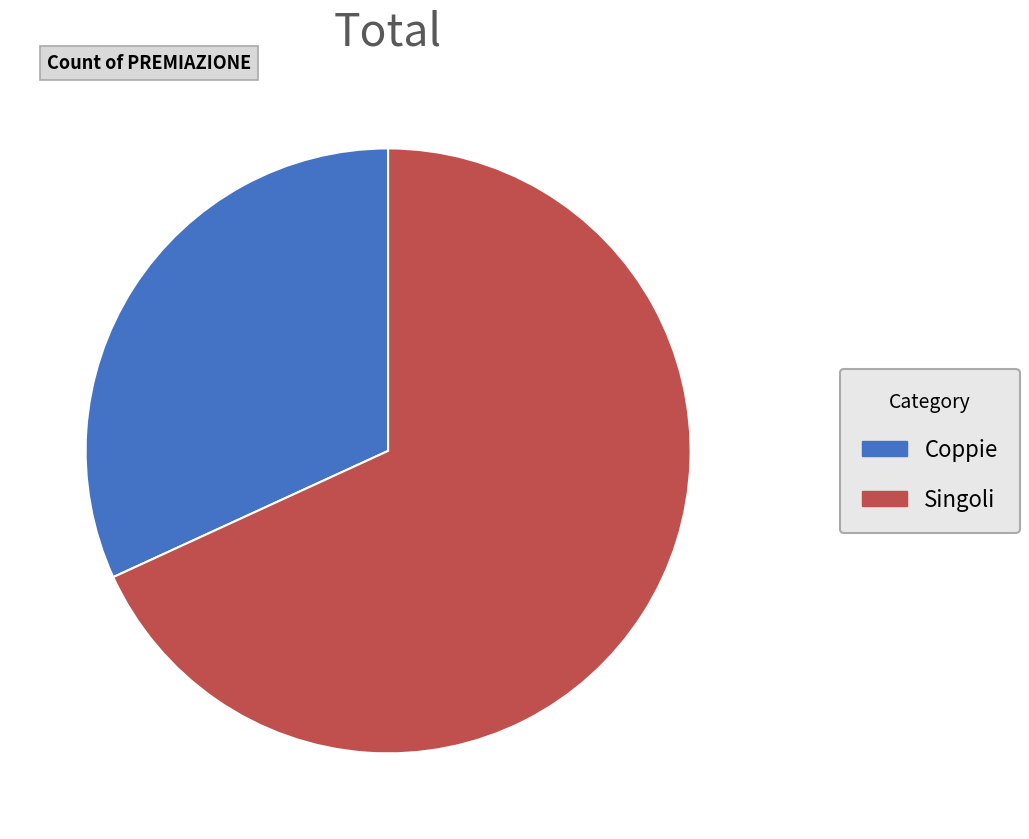

How many segments does this pie chart have?

2